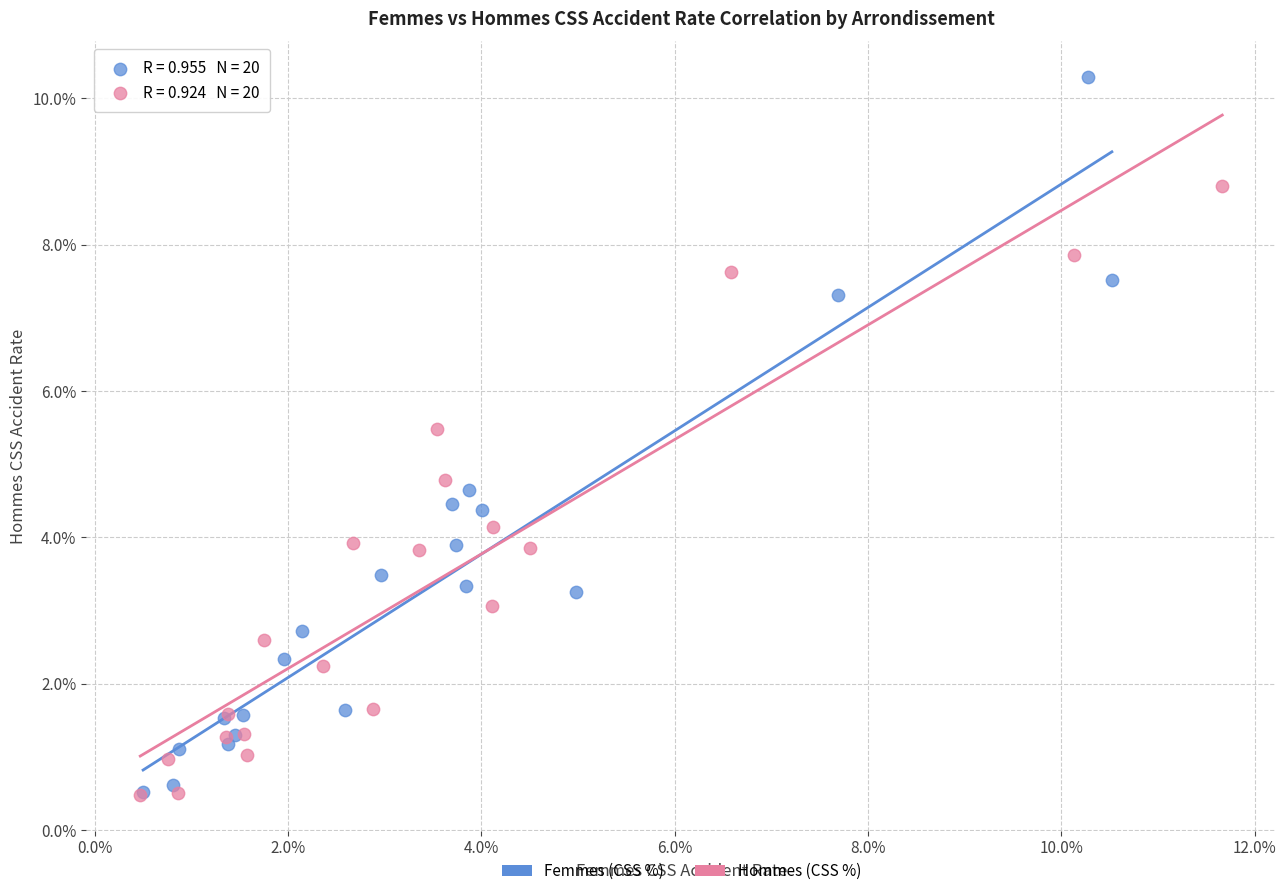

What are all the series names shown in the legend?

Femmes (CSS %), Hommes (CSS %)